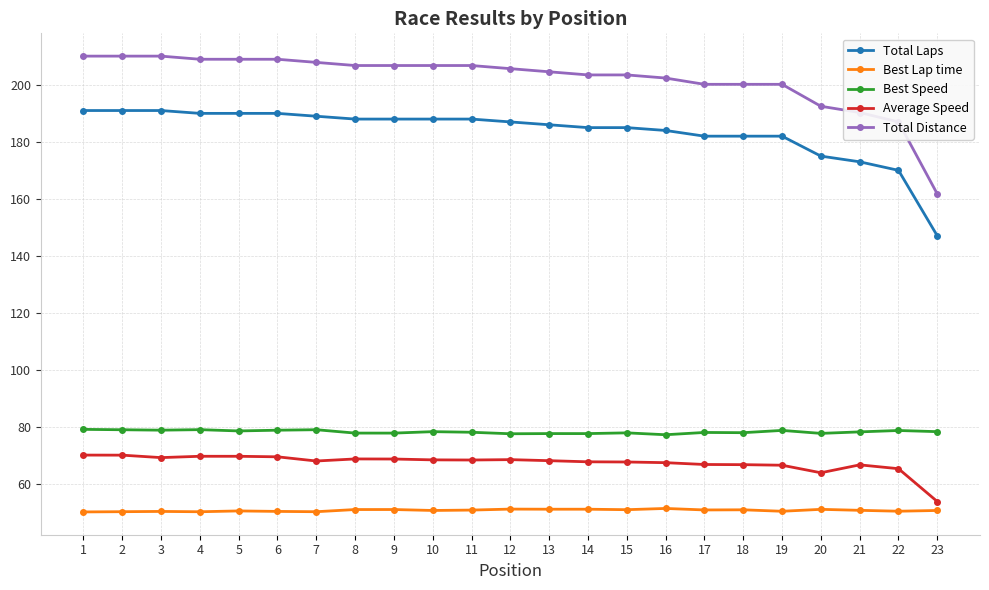

Which series has the widest spread of values?

Total Distance